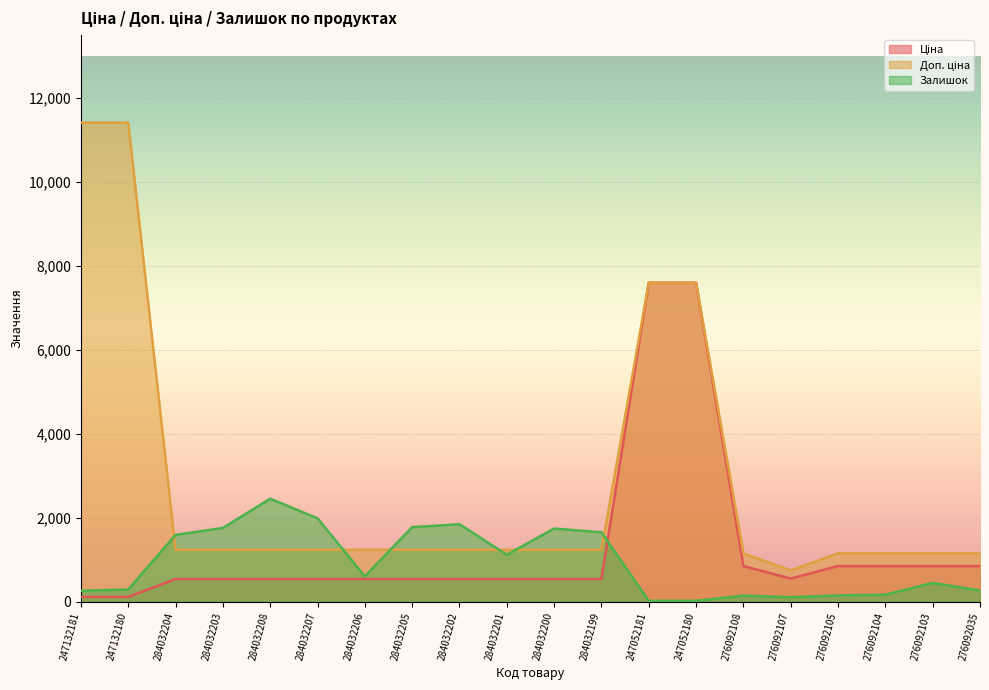

Which series has the largest range (max minus min)?

Доп. ціна